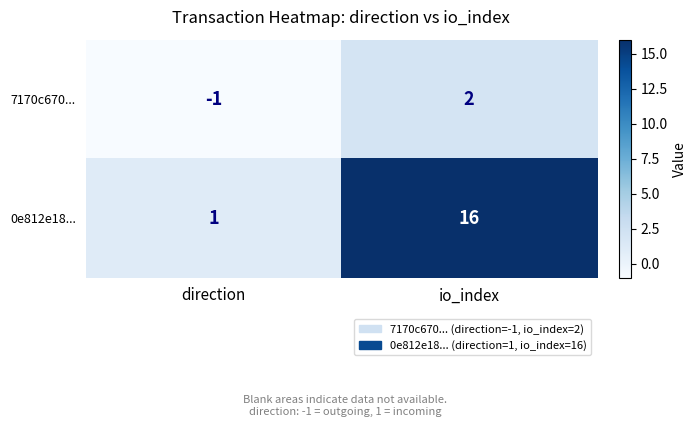

What is the difference between the maximum and minimum values in the 7170c670... series?

3